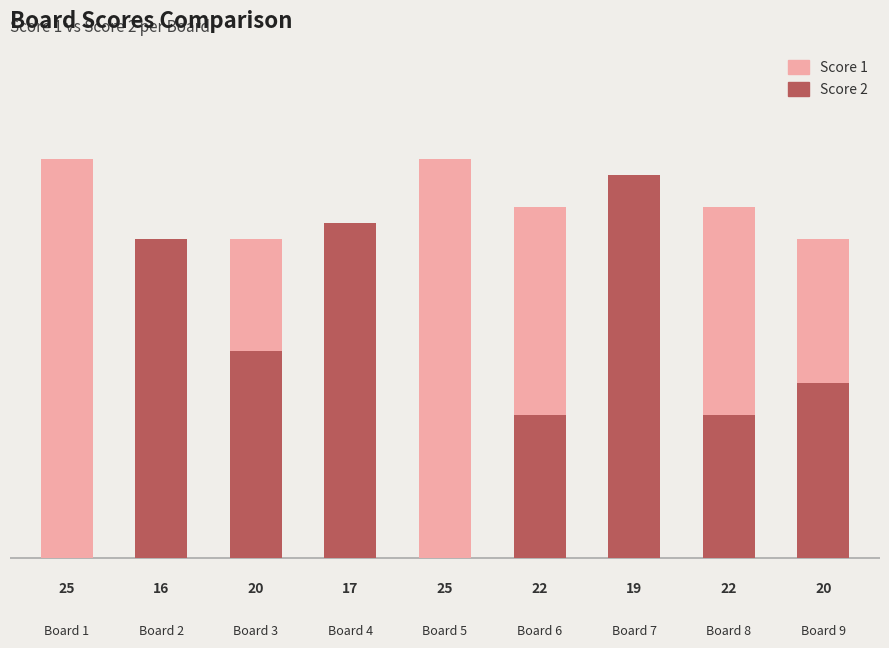

True or false: Score 2 has a value of -11 at Board 1.

False